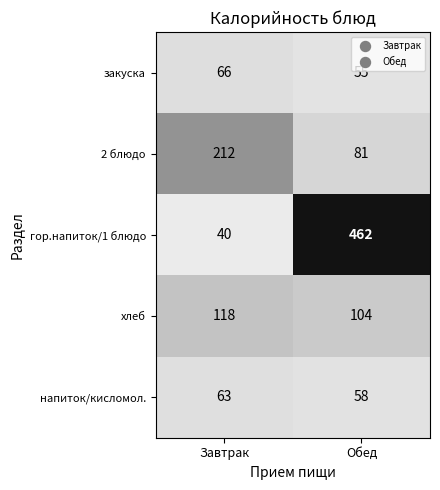

The value of напиток/кисломол. at Завтрак is 28. True or false?

False